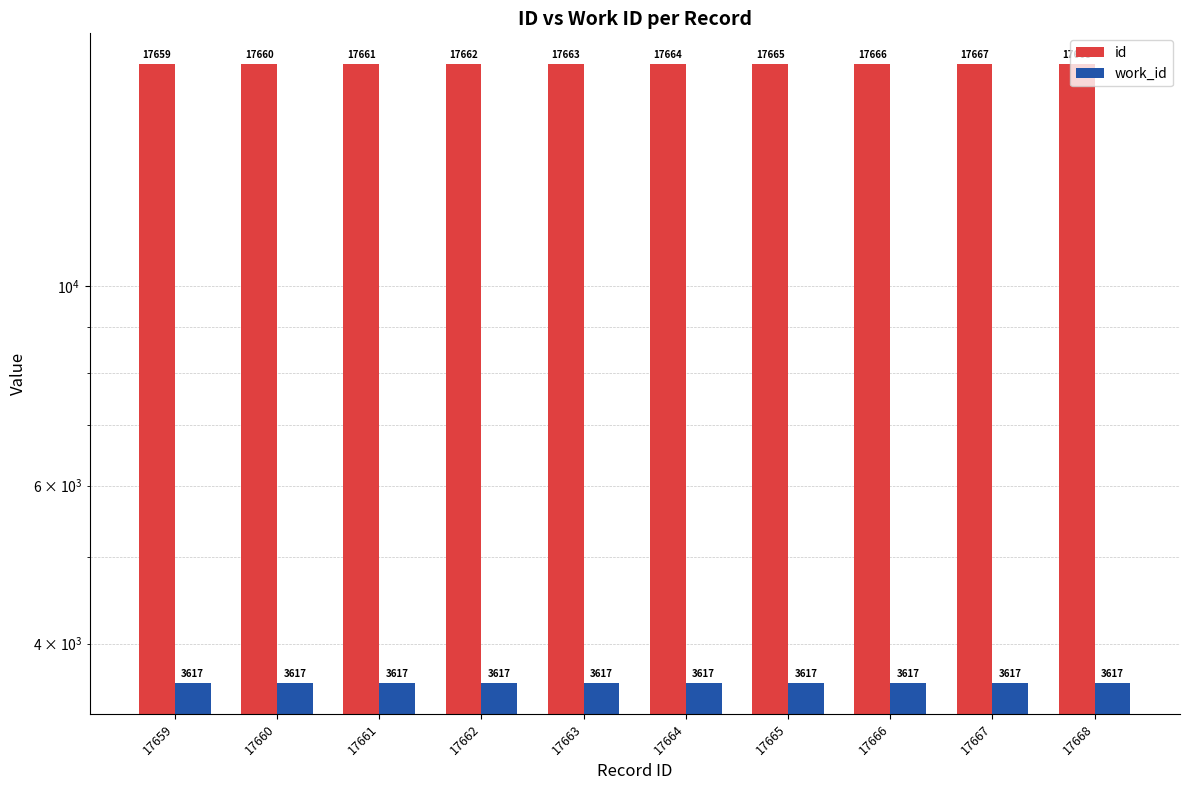

The value of work_id at 17666 is 5931. True or false?

False